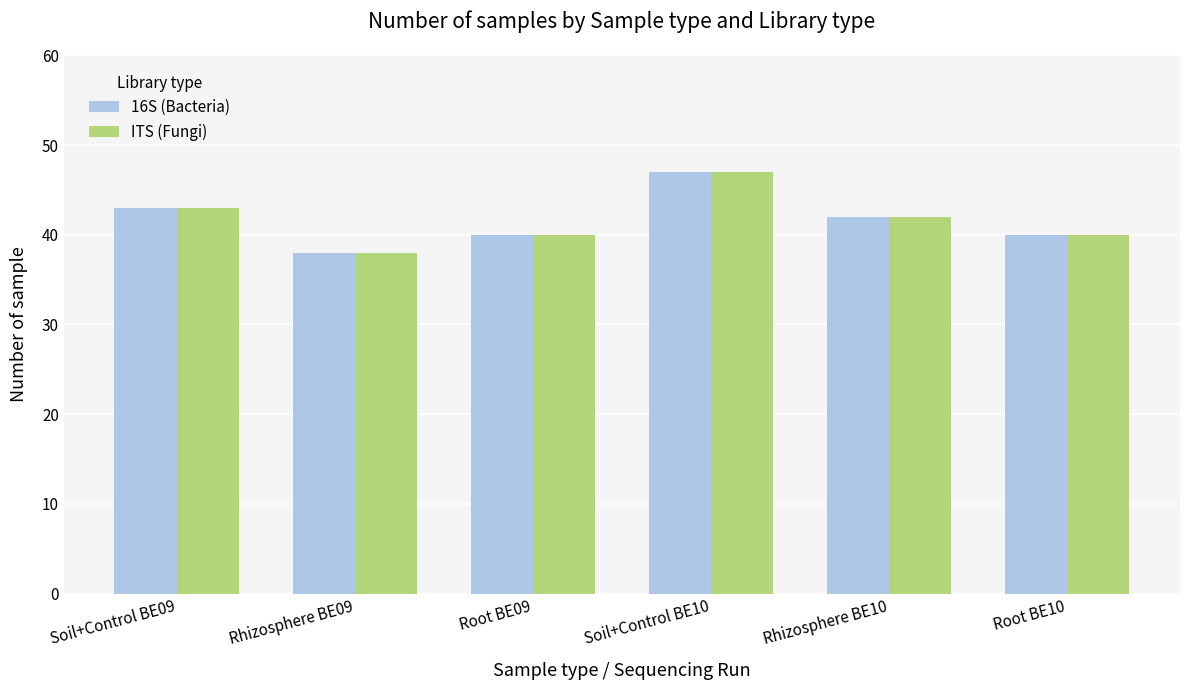

What is the value of the 16S (Bacteria) bar at the 5th from the left?

42